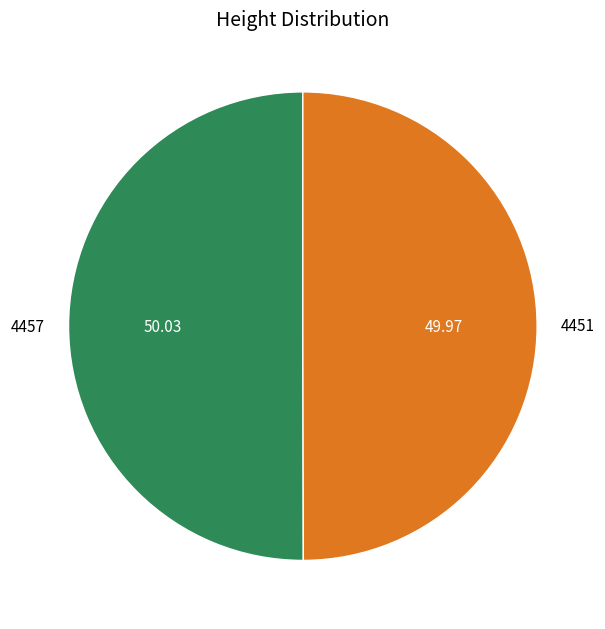

Do 4451 and 4457 together represent more than half of the pie?

Yes